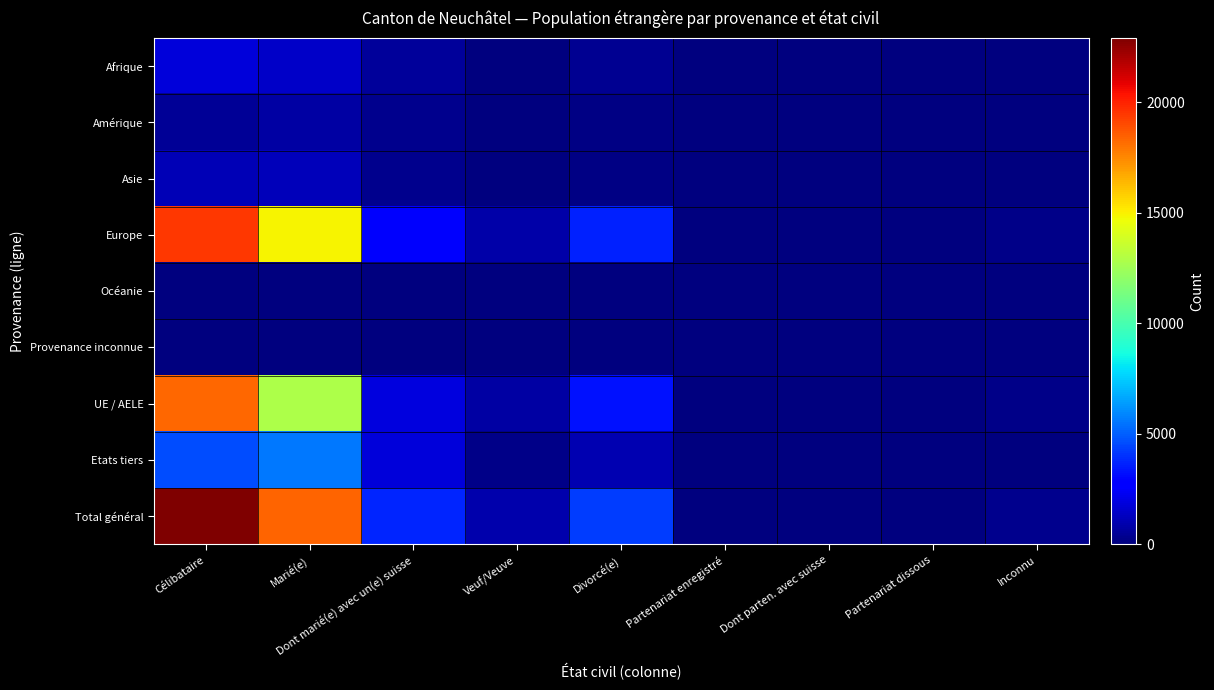

What is the maximum value shown in the chart?

22905